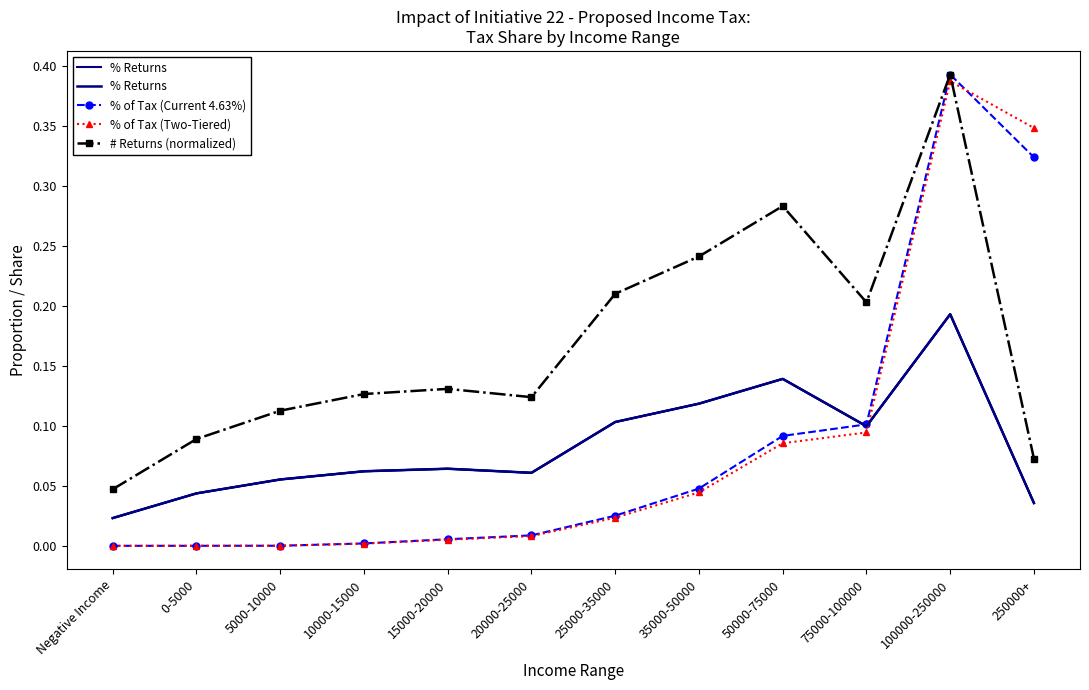

What is the difference between the maximum and minimum values in the % Returns series?

0.2